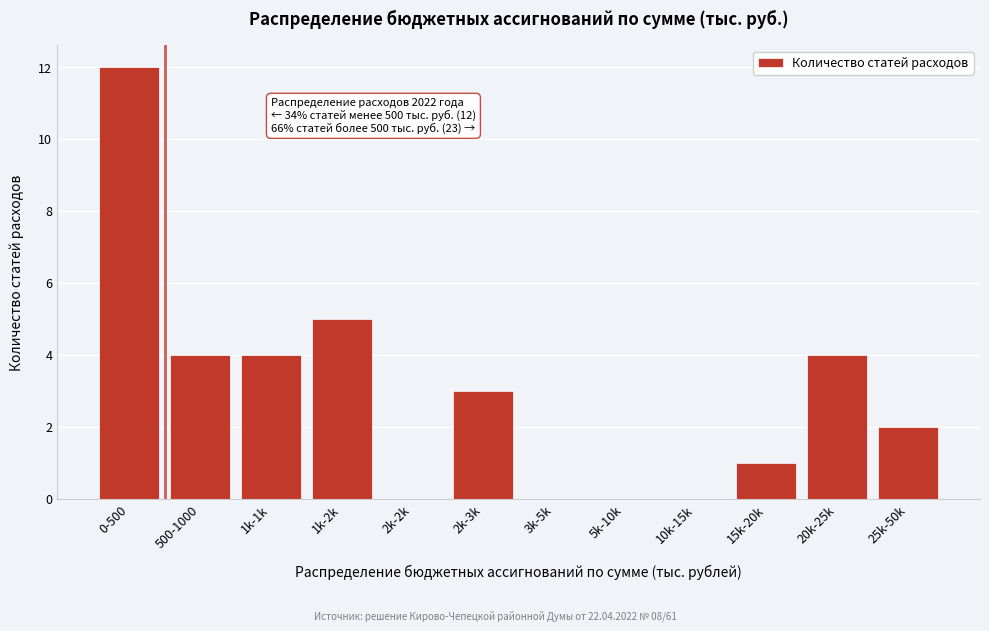

Reading left to right, transcribe all the data shown in this chart.

0-500=12	500-1000=4	1k-1k=4	1k-2k=5	2k-2k=0	2k-3k=3	3k-5k=0	5k-10k=0	10k-15k=0	15k-20k=1	20k-25k=4	25k-50k=2